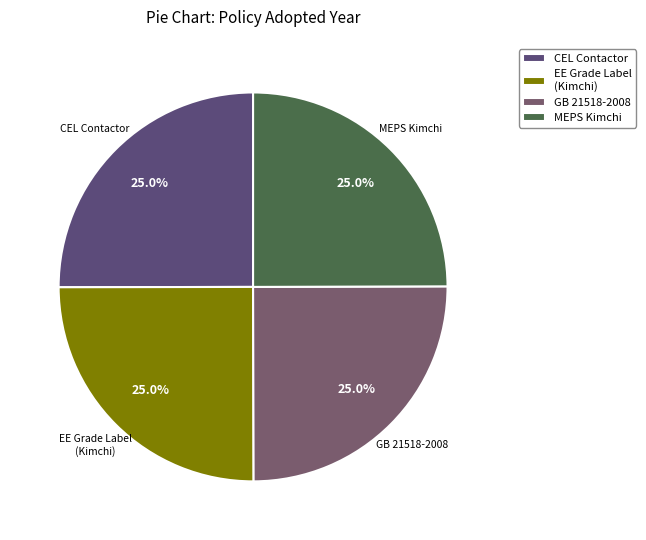

Is there any slice that represents more than half of the pie?

No